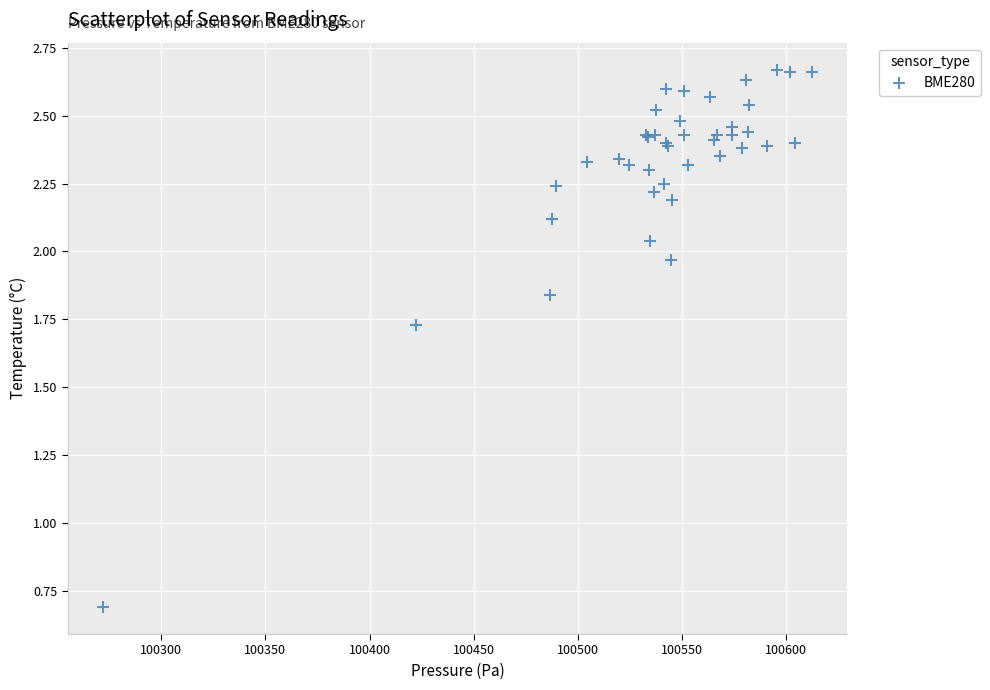

What Y value in the scatter plot is closest to 1?

0.7